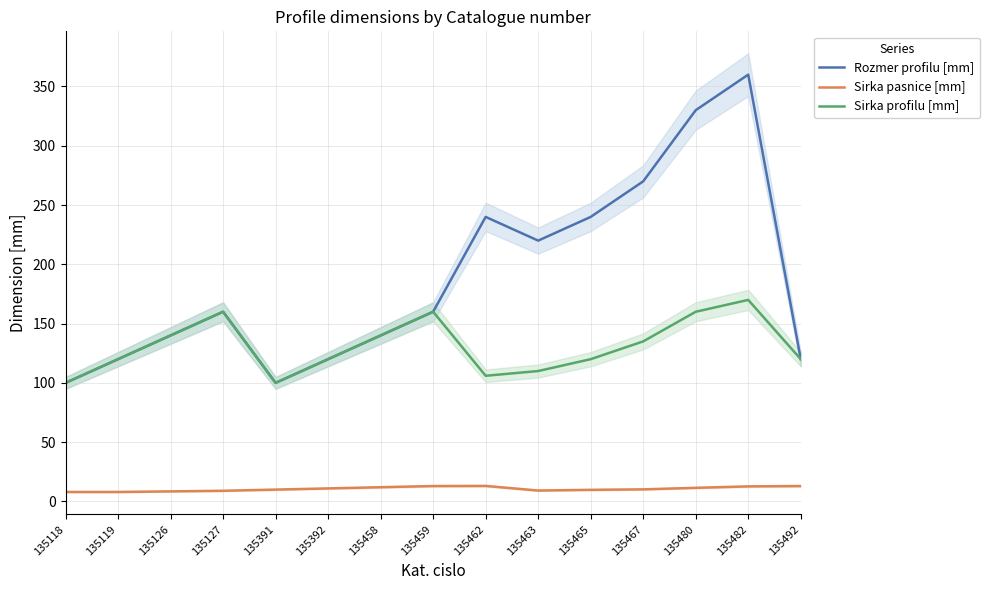

What is the difference between the Rozmer profilu [mm] values at 135462 and 135459?

80.0